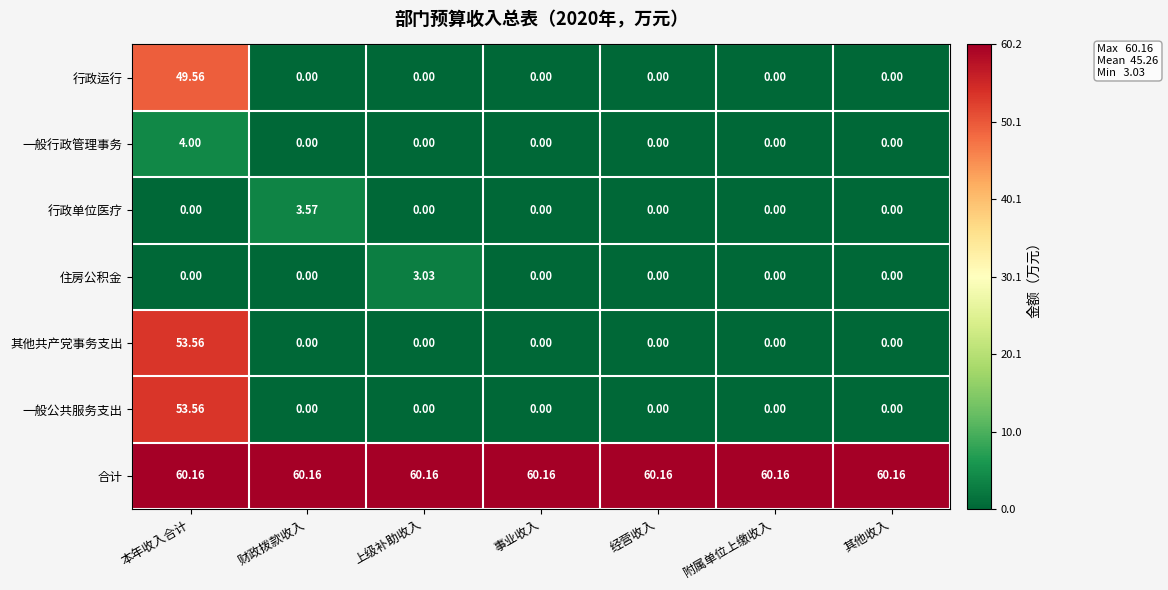

Which series has the largest total across all categories?

合计